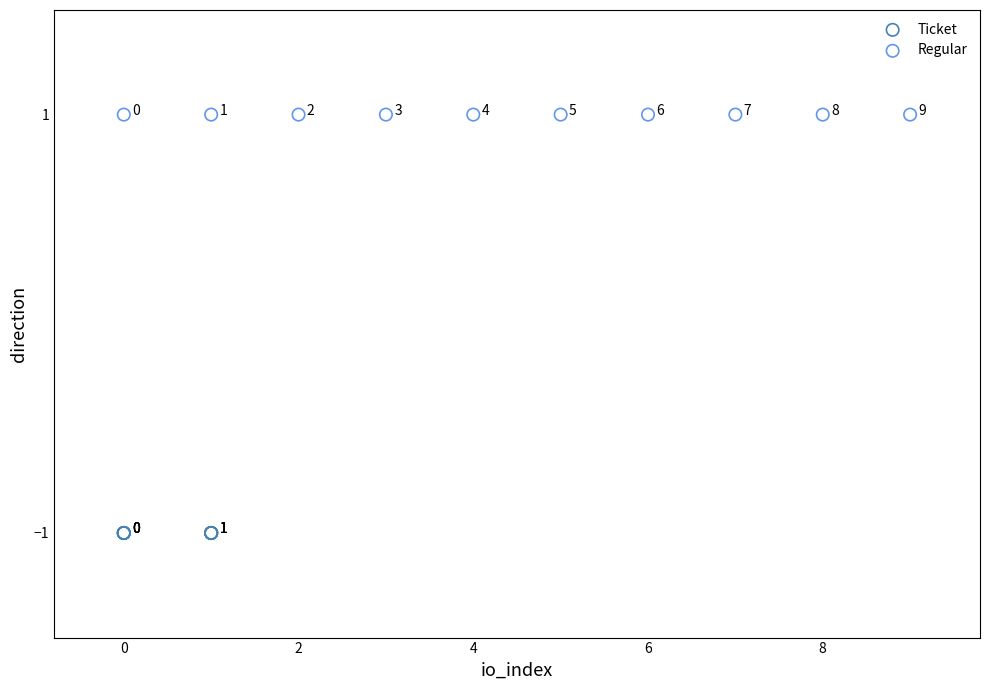

Which series contains the highest Y value?

Regular